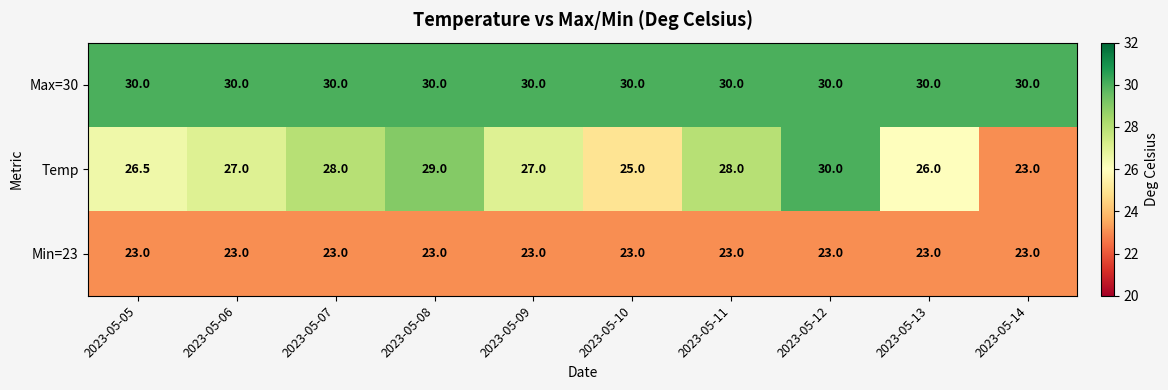

What is the sum of all Min=23 values?

230.0